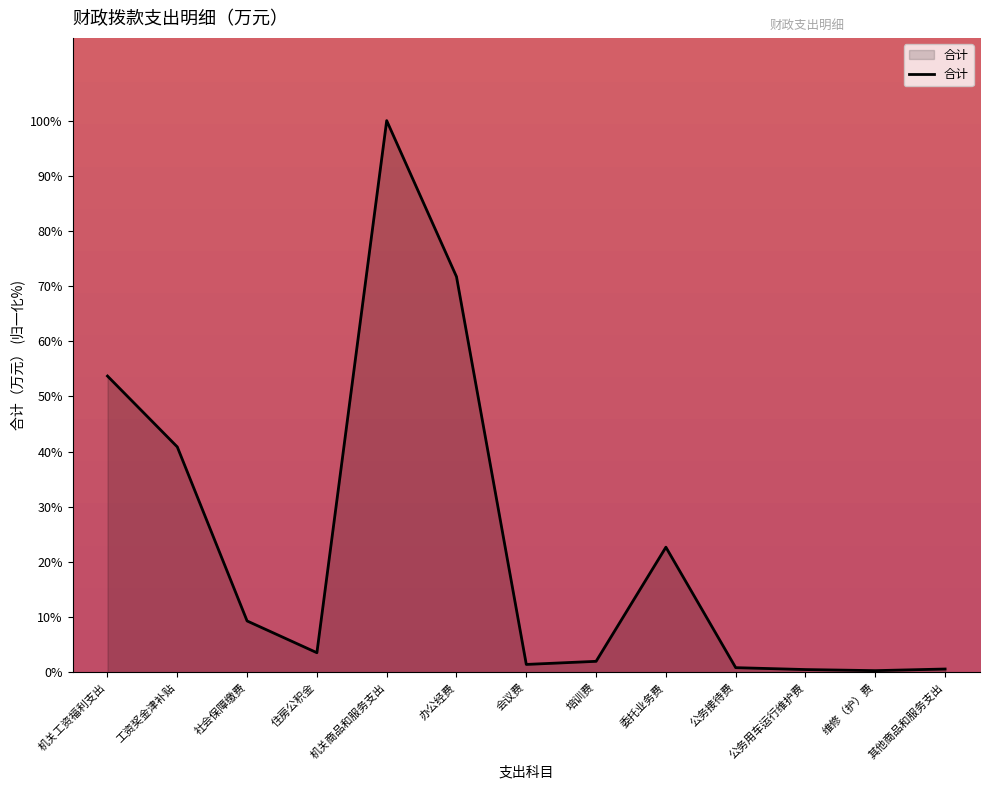

What is the greatest value displayed?

100.0